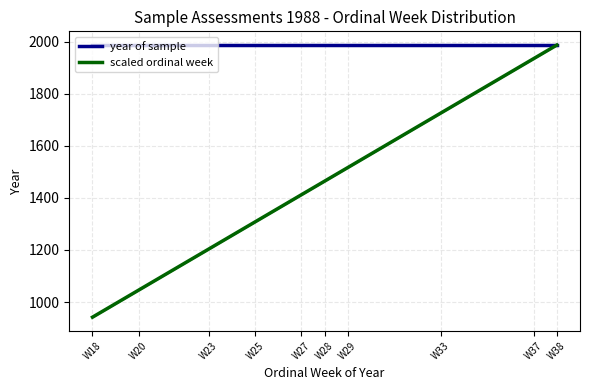

True or false: scaled ordinal week and year of sample intersect in this chart.

False